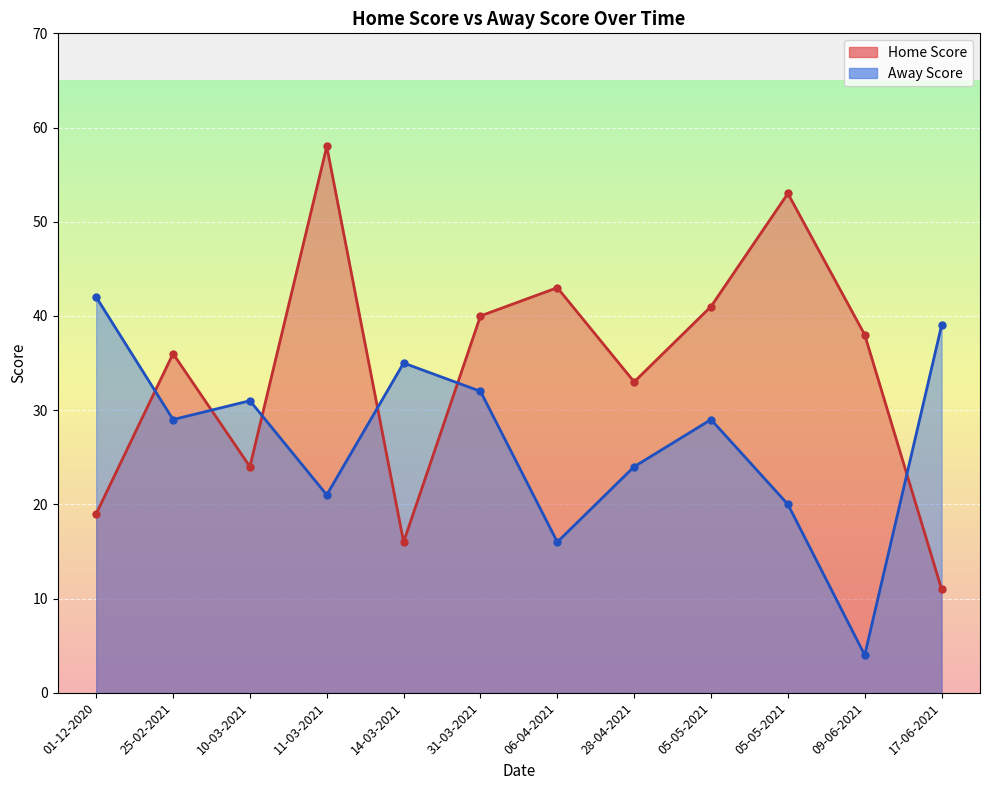

How many times do Home Score and Away Score cross each other?

6